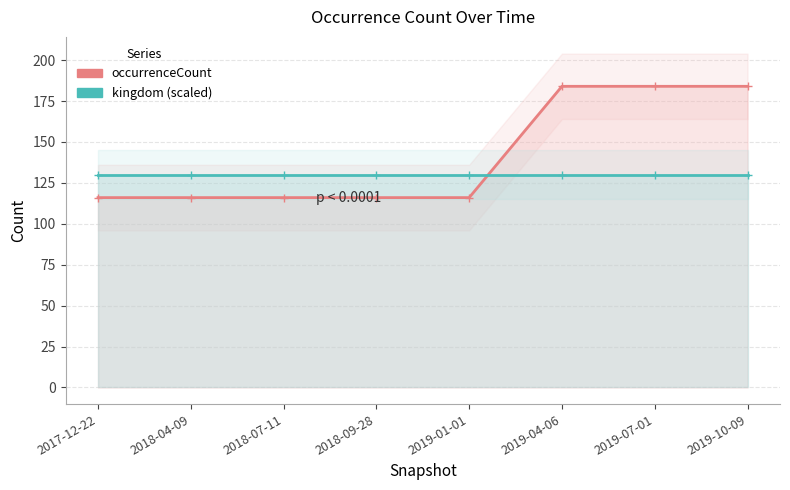

Which series has the largest total across all categories?

occurrenceCount